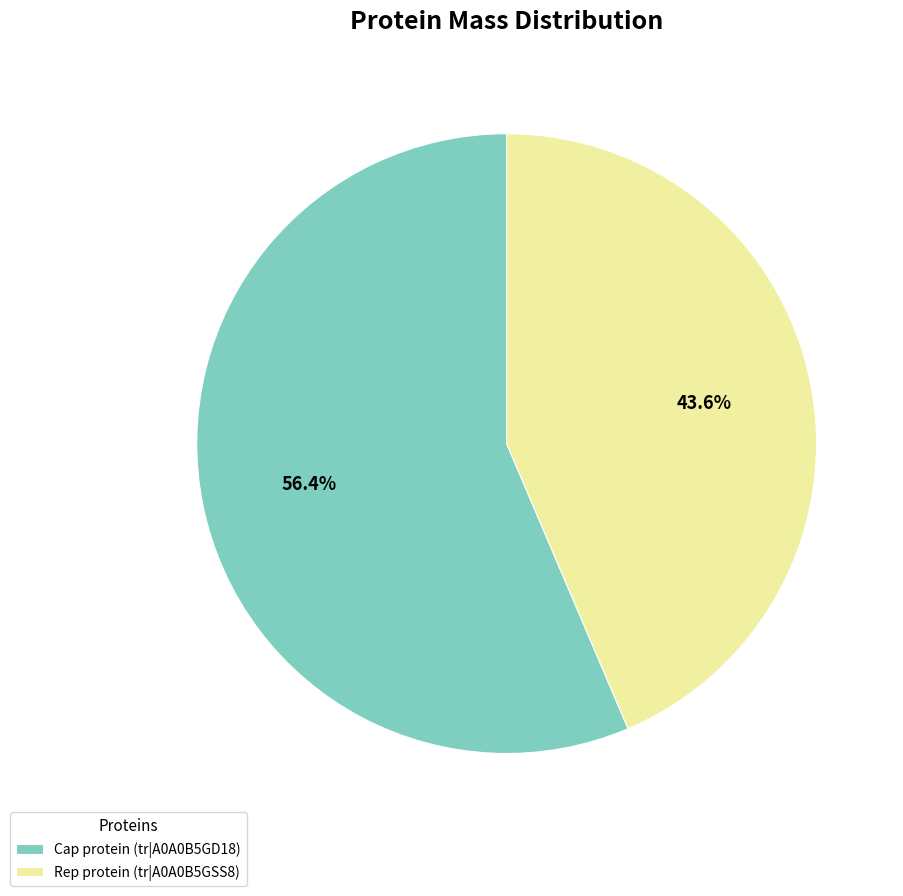

To the nearest percent, what is the difference between the Rep protein (tr|A0A0B5GSS8) and Cap protein (tr|A0A0B5GD18) slice percentages?

13%